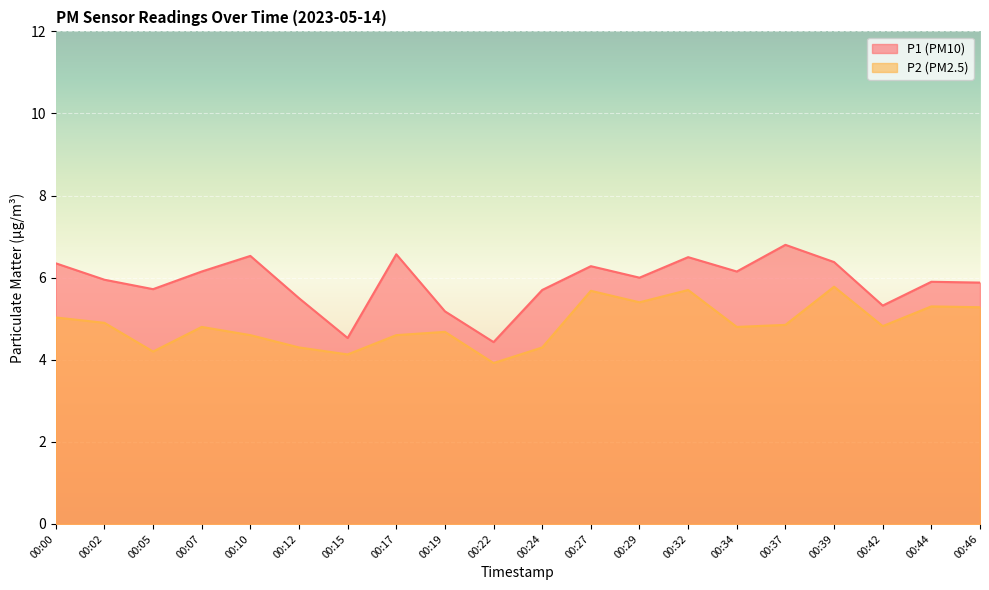

What is the difference between the second highest and minimum values in the P1 series?

2.1